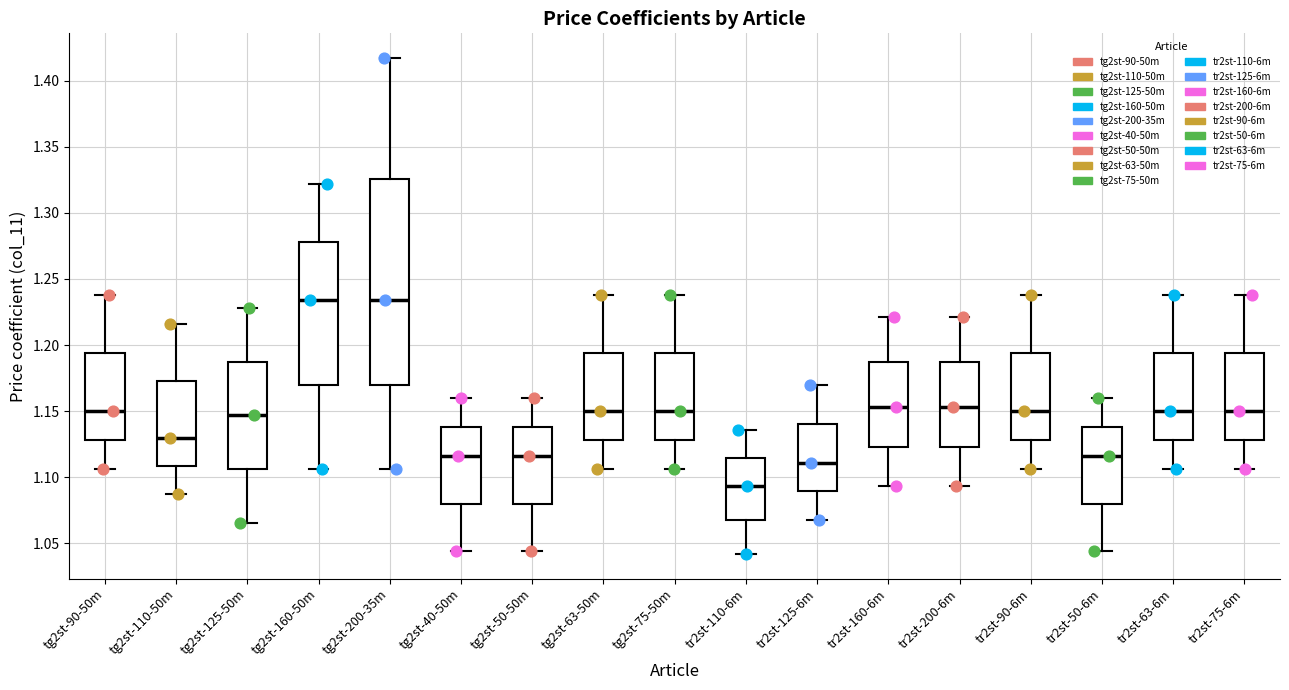

Which box has the lowest median line?

tr2st-110-6m